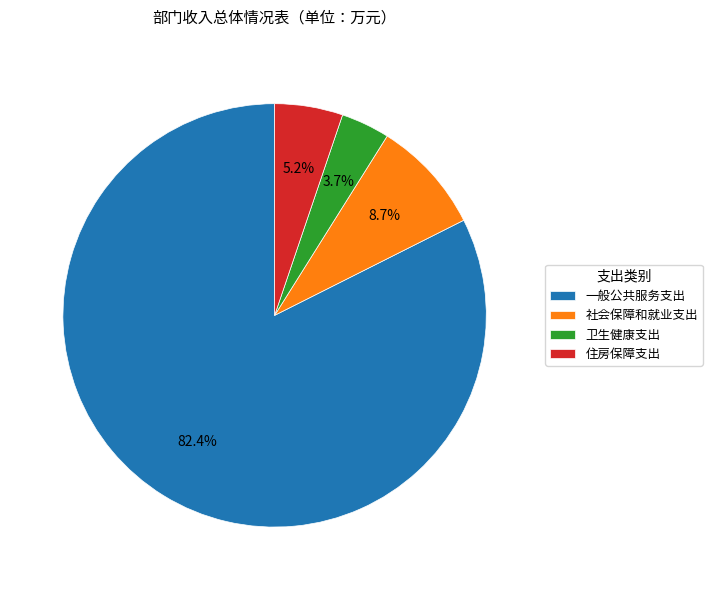

Rank the categories by value from highest to lowest.

一般公共服务支出, 社会保障和就业支出, 住房保障支出, 卫生健康支出